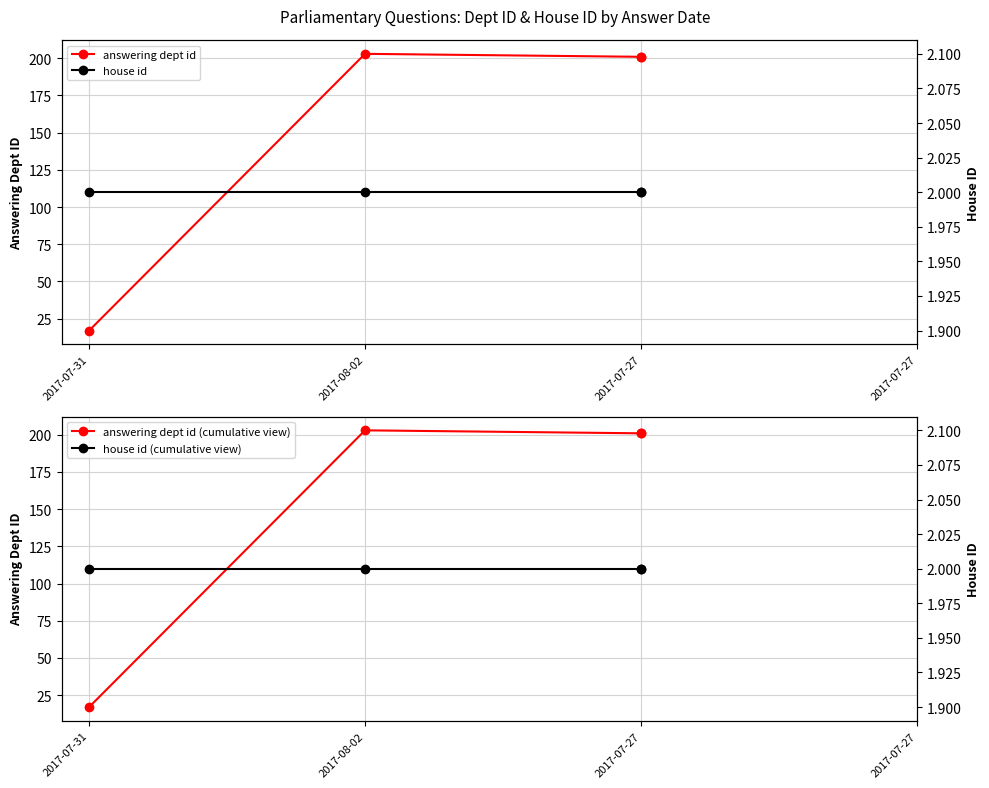

What is the label of the 4th point from the right?

2017-07-31